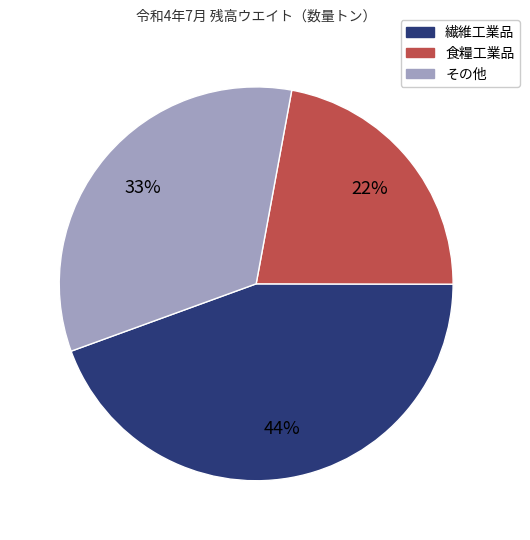

To the nearest percent, what is the difference between the largest and smallest slice percentages?

22%